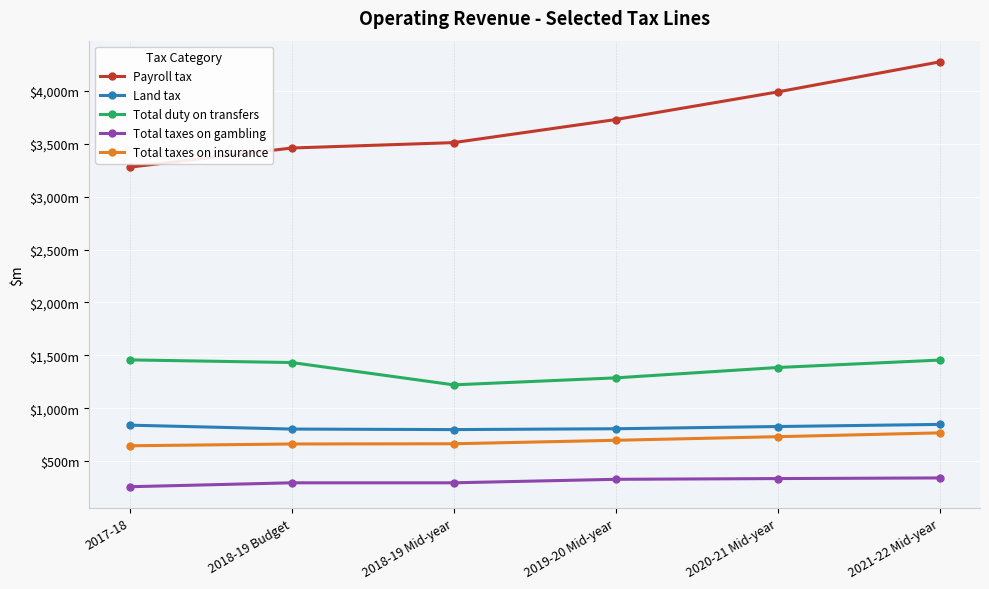

What position from the left is 2017-18?

1